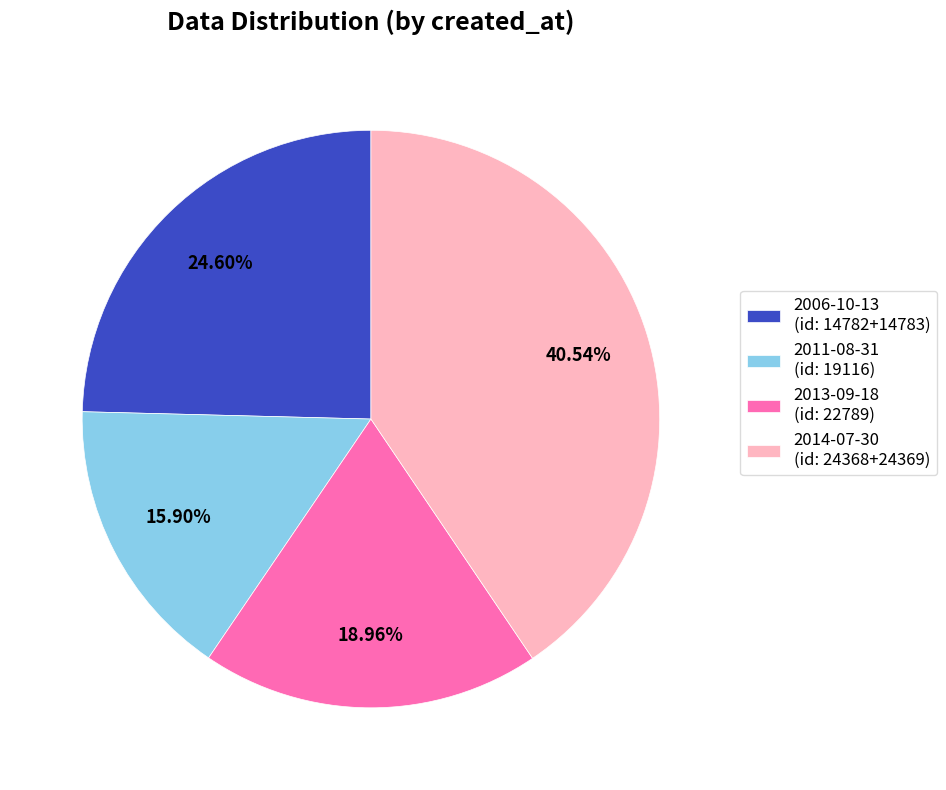

Count the number of slices in the pie.

4